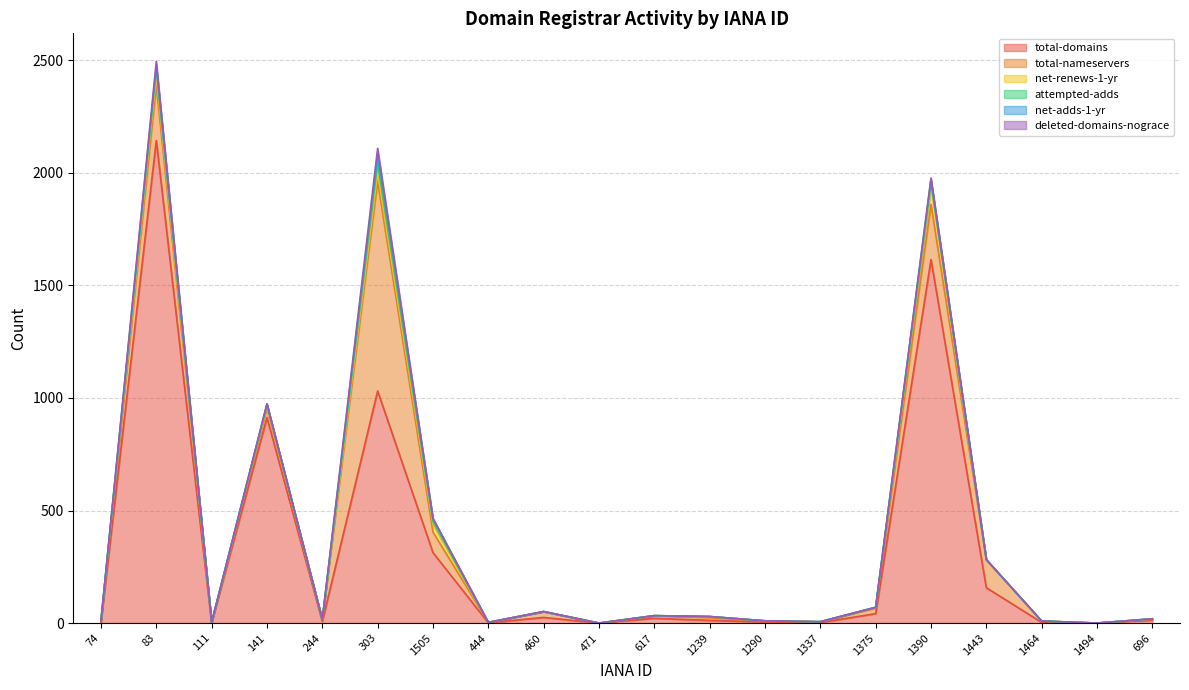

True or false: attempted-adds has more than 2 points higher than both neighbors.

True